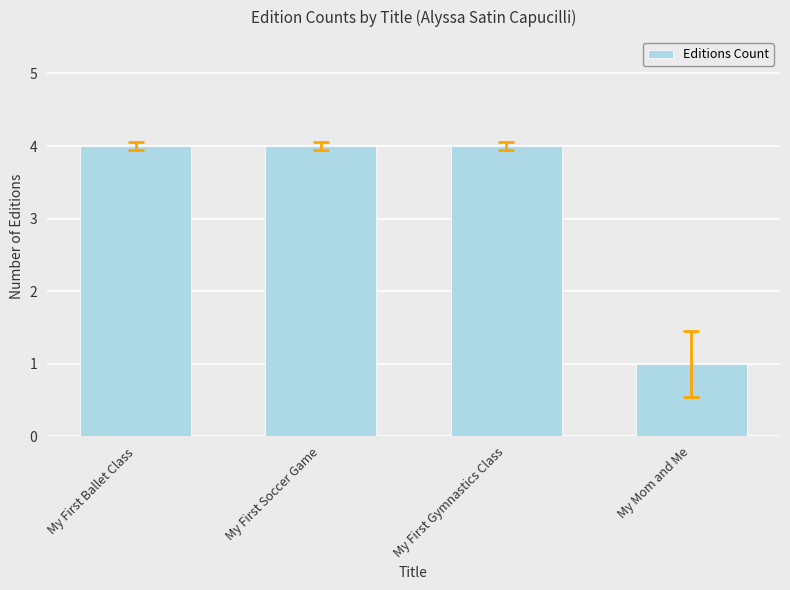

True or false: the data shows 7 at My First Soccer Game.

False